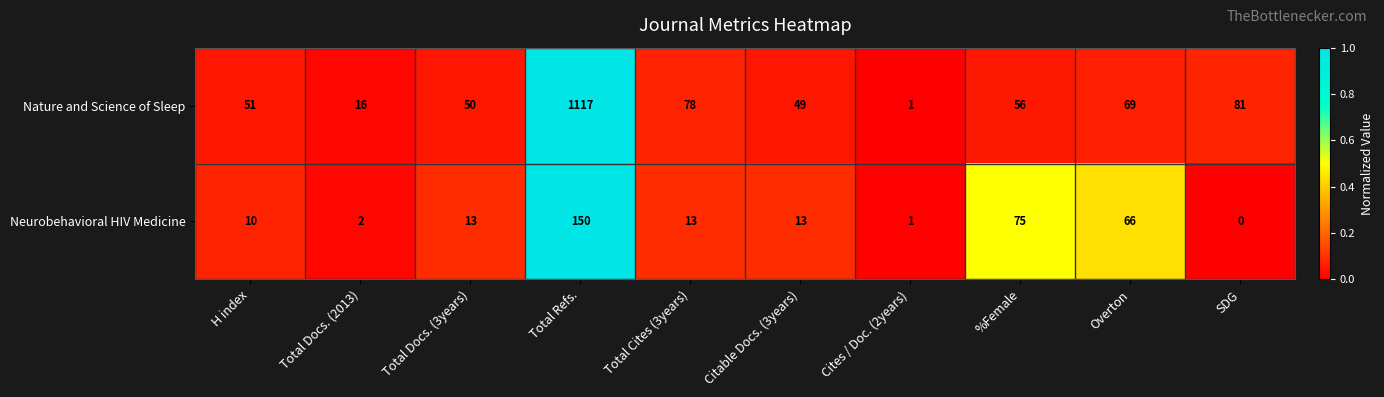

What is the average value of the Nature and Science of Sleep series?

157